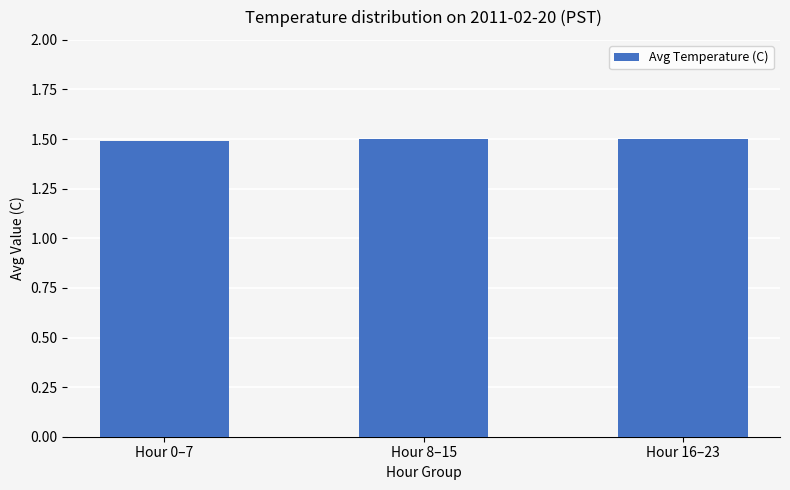

Are the bars grouped side by side (vs. stacked)?

No